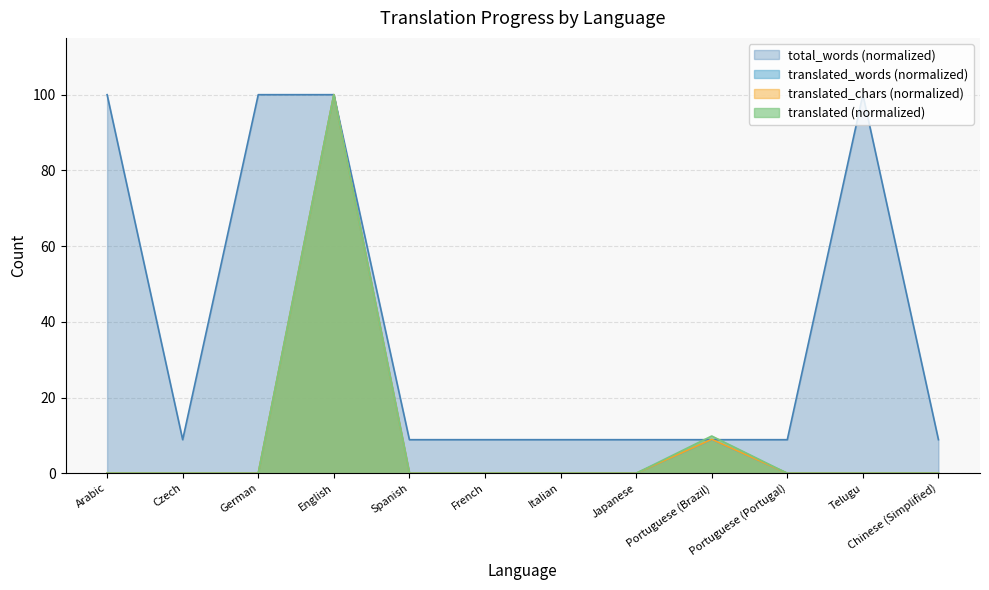

Reading left to right, transcribe all the data shown in this chart.

translated: 0.0	0.0	0.0	100.0	0.0	0.0	0.0	0.0	9.8	0.0	0.0	0.0
translated_words: 0.0	0.0	0.0	100.0	0.0	0.0	0.0	0.0	8.9	0.0	0.0	0.0
translated_chars: 0.0	0.0	0.0	100.0	0.0	0.0	0.0	0.0	8.9	0.0	0.0	0.0
total_words: 100.0	8.9	100.0	100.0	8.9	8.9	8.9	8.9	8.9	8.9	100.0	8.9